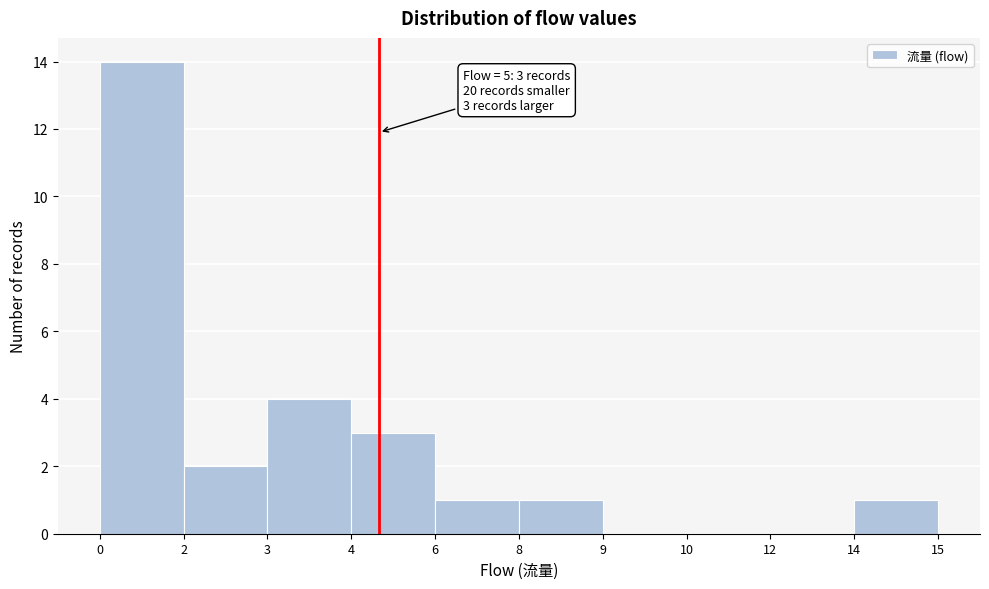

Reading right to left, what are all the values shown in this chart?

14=1	12=0	10=0	9=0	8=1	6=1	4=3	3=4	2=2	0=14